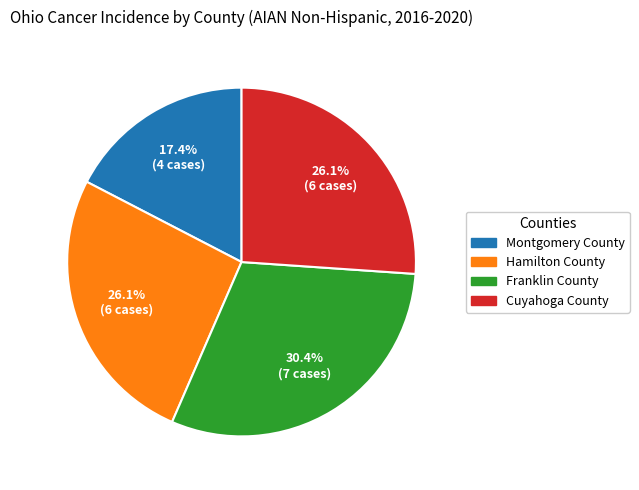

What percentage is the Hamilton County slice, to the nearest percent?

26%